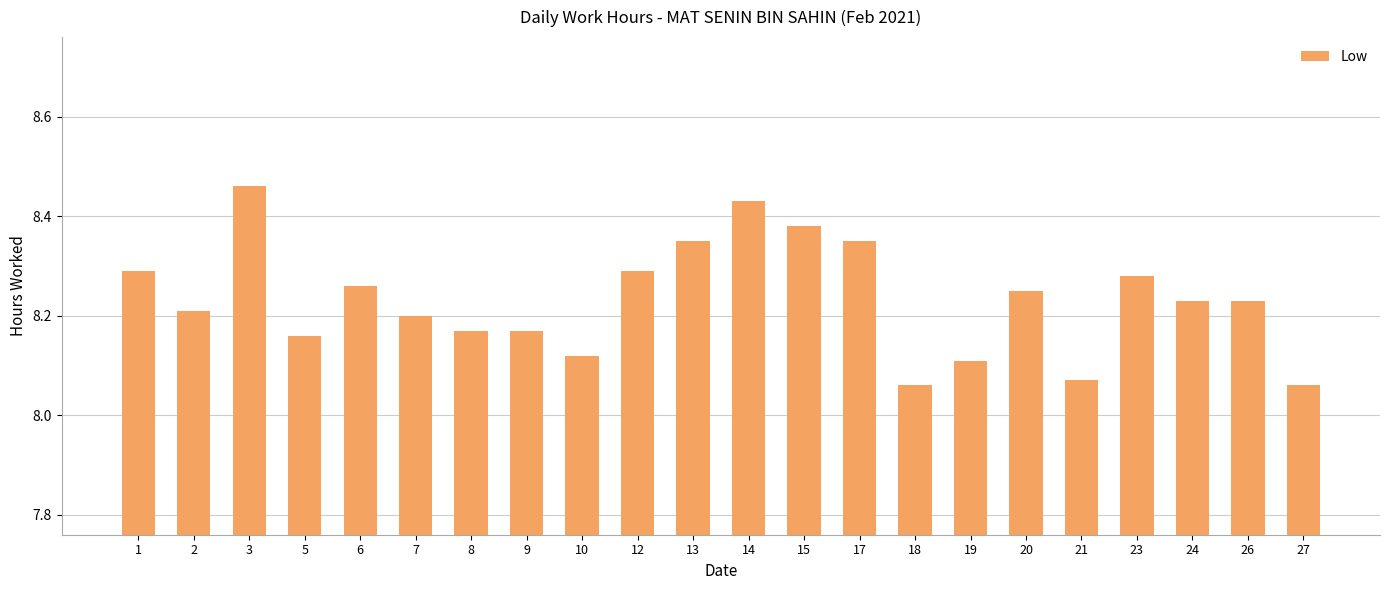

What is the sum of all values?

181.1